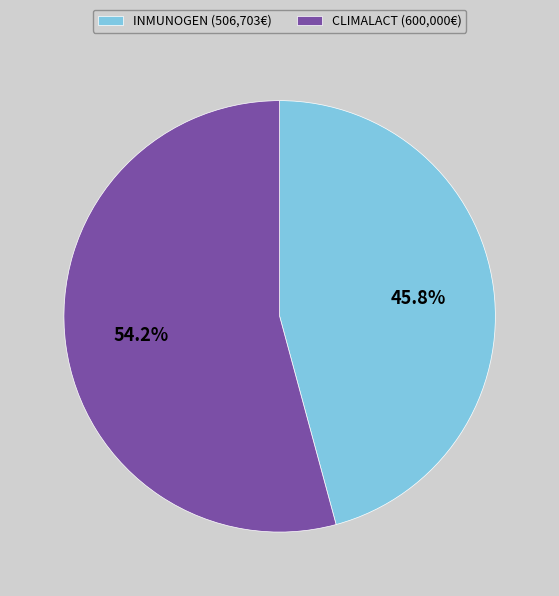

To the nearest percent, what is the average slice percentage?

50%